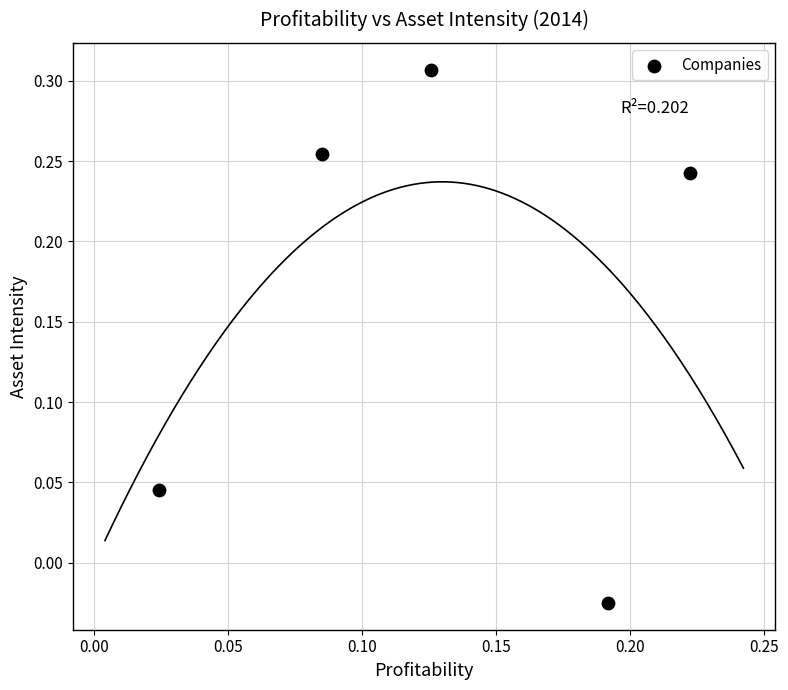

How many points are shown in the scatter plot?

5